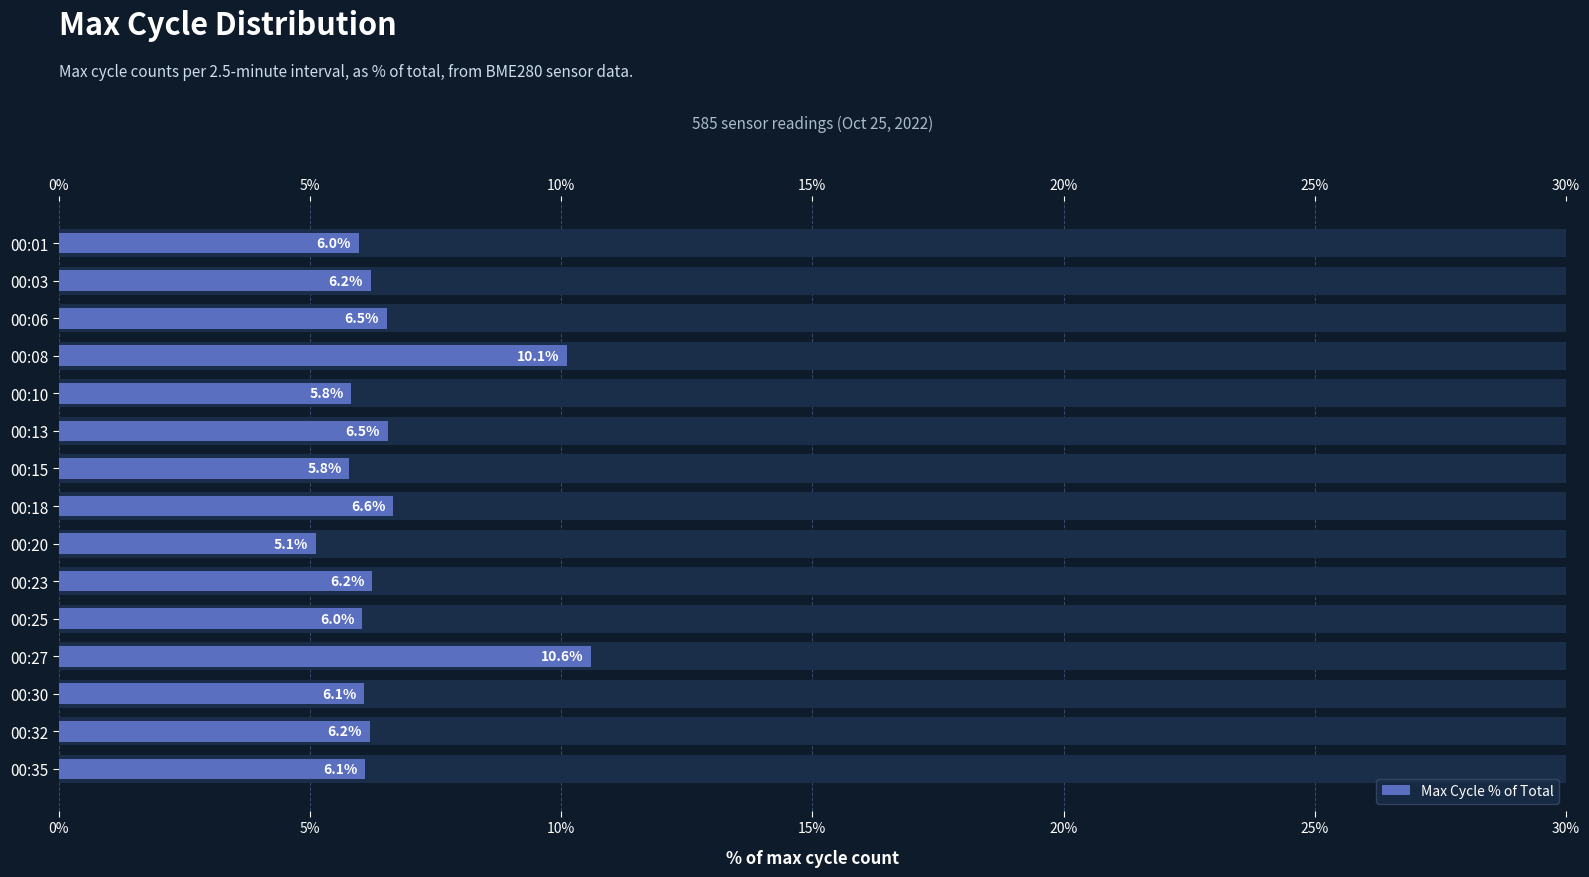

How many series are shown in this chart?

1